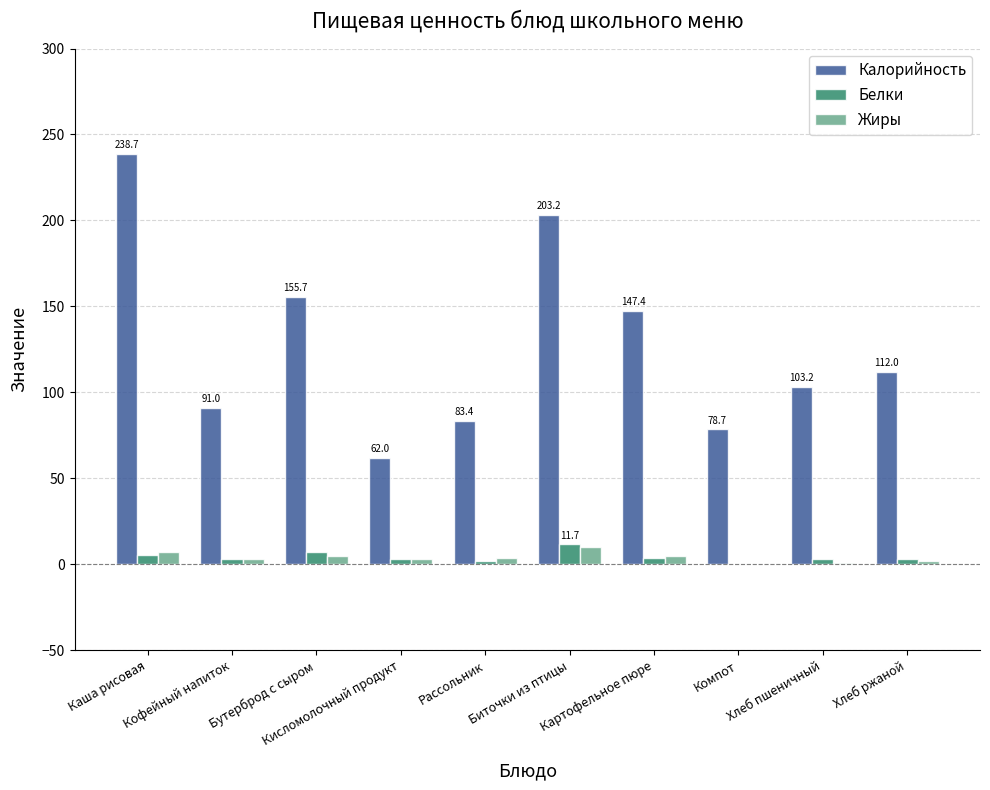

What is the greatest value displayed?

238.7